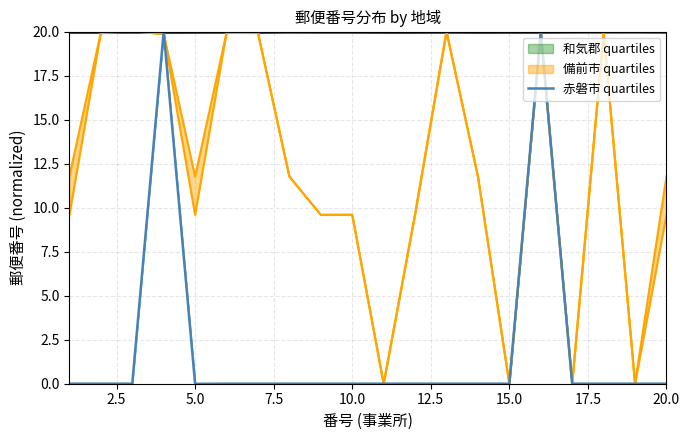

What is the maximum value shown in the chart?

20.0